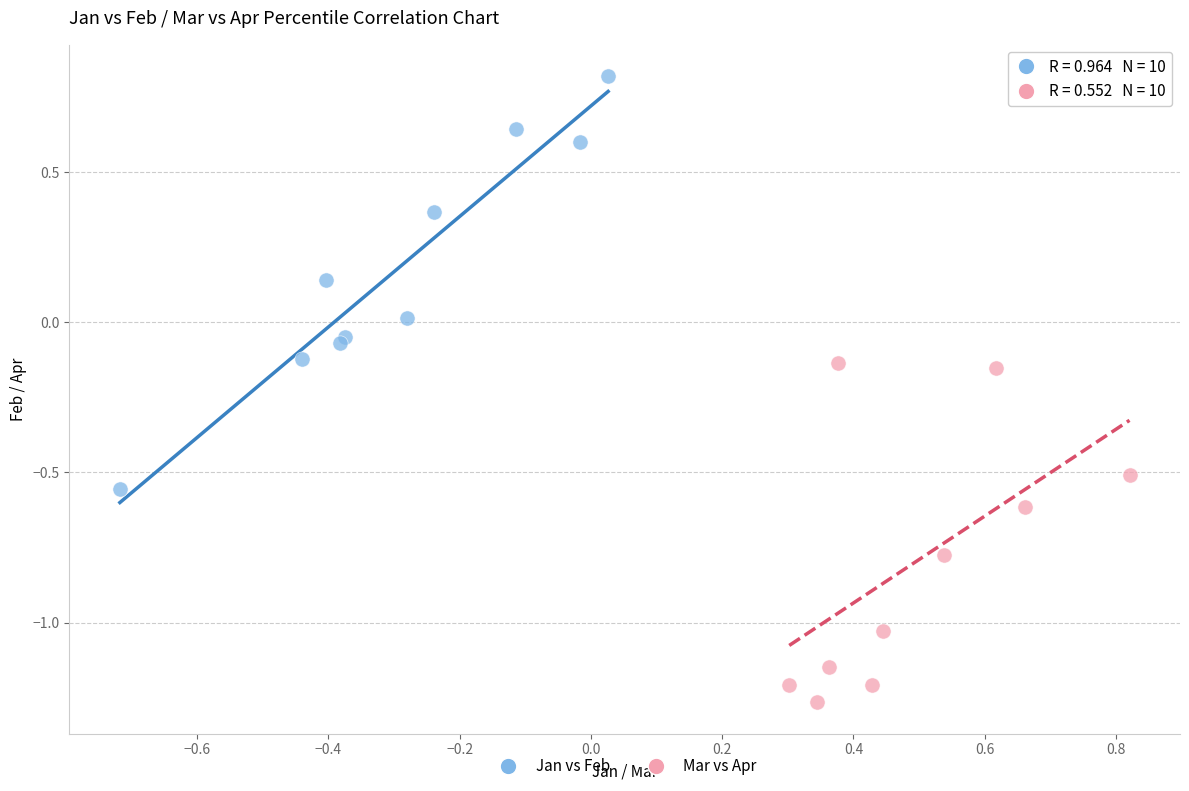

What are all the series names shown in the legend?

Jan vs Feb, Mar vs Apr